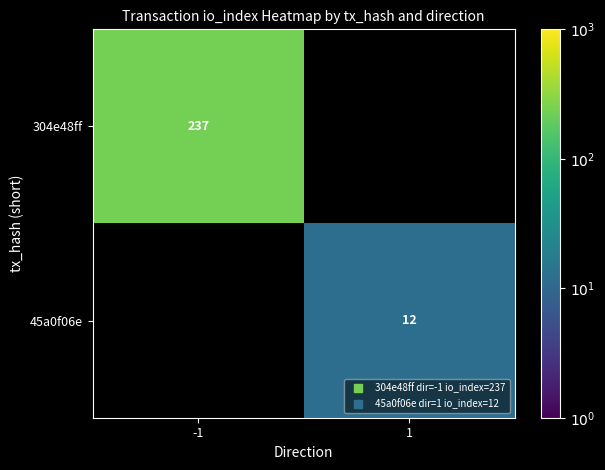

The 304e48ff series shows 237.0 at -1. True or false?

True